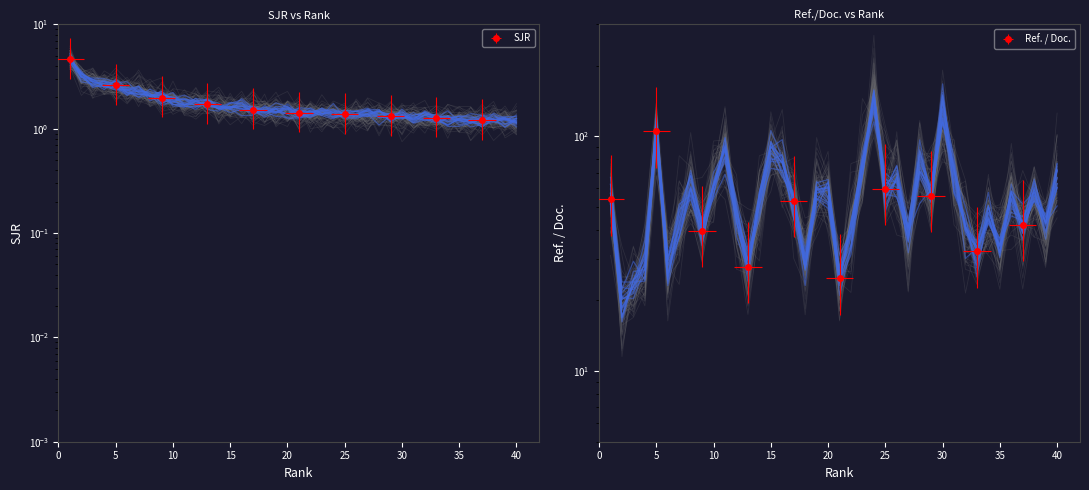

Rank the series by their maximum value, from lowest to highest.

SJR, Ref. / Doc.